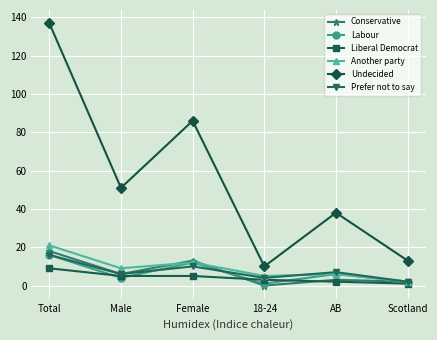

What position from the right is Female?

4